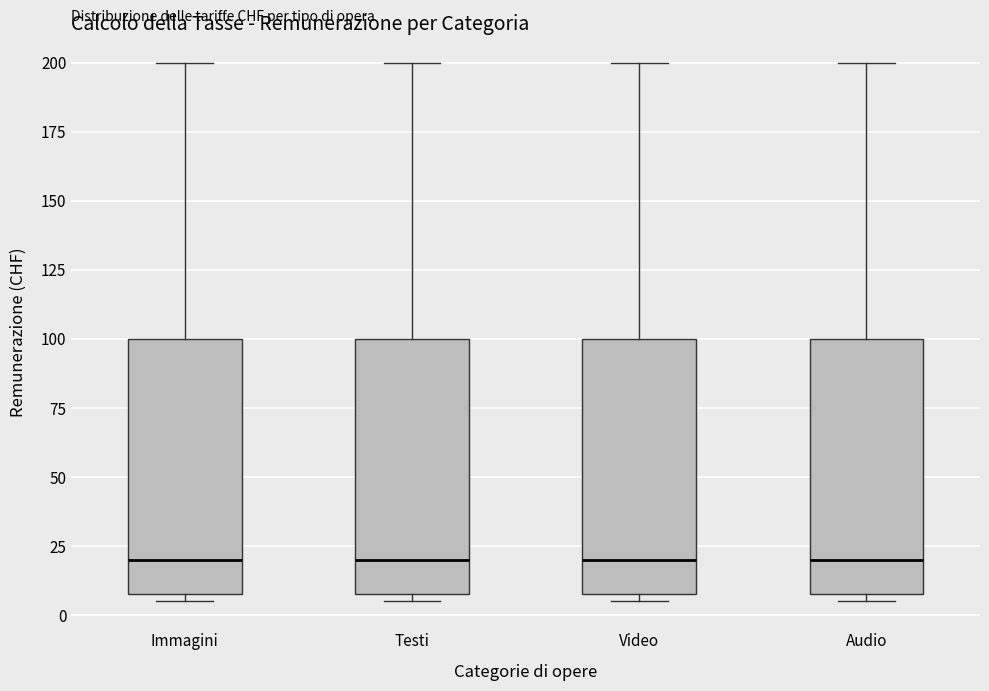

Where is the lower edge of the box for Testi on the y-axis? The values are not printed on the chart, so give them approximately, as read against the axis.

10